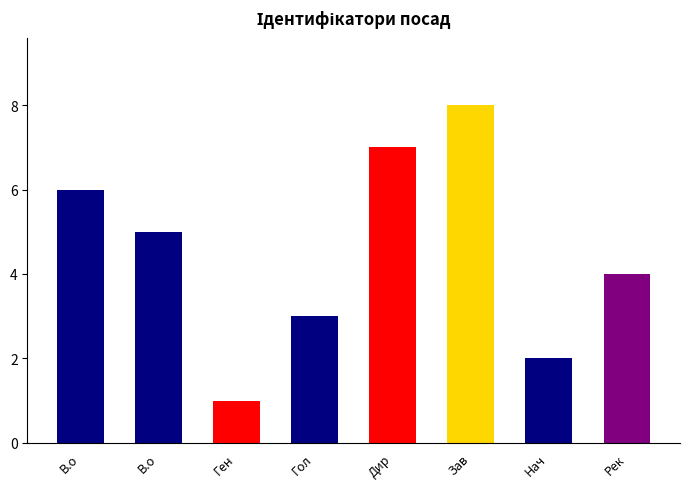

Read the value at Завідувач філією.

8